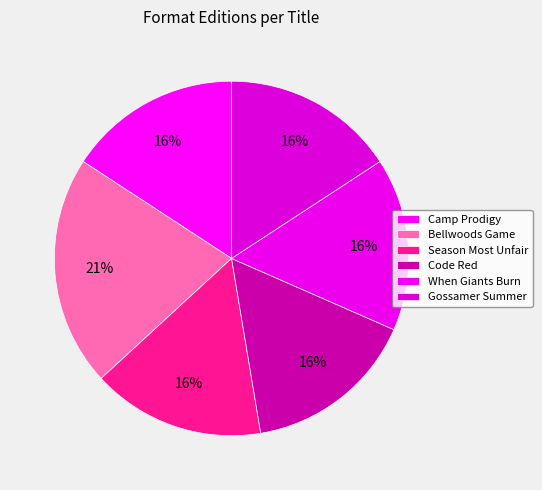

Is there a majority slice in this chart?

No